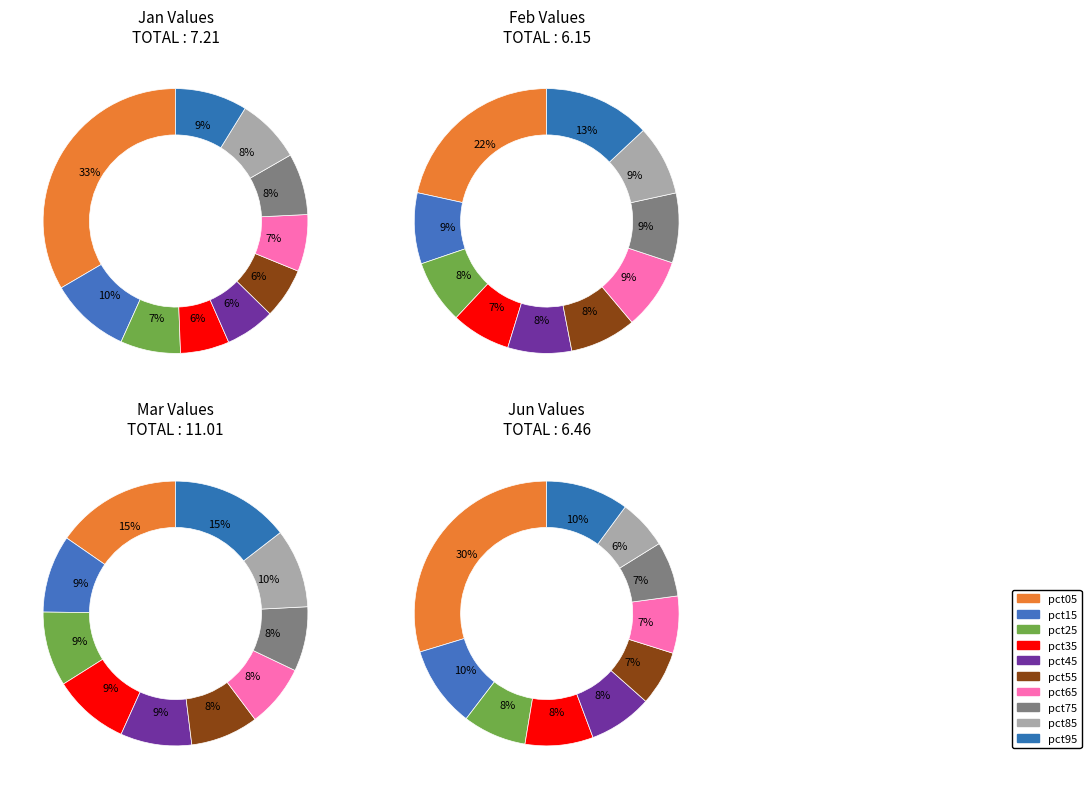

What percentage is the pct75 slice, to the nearest percent?

8%